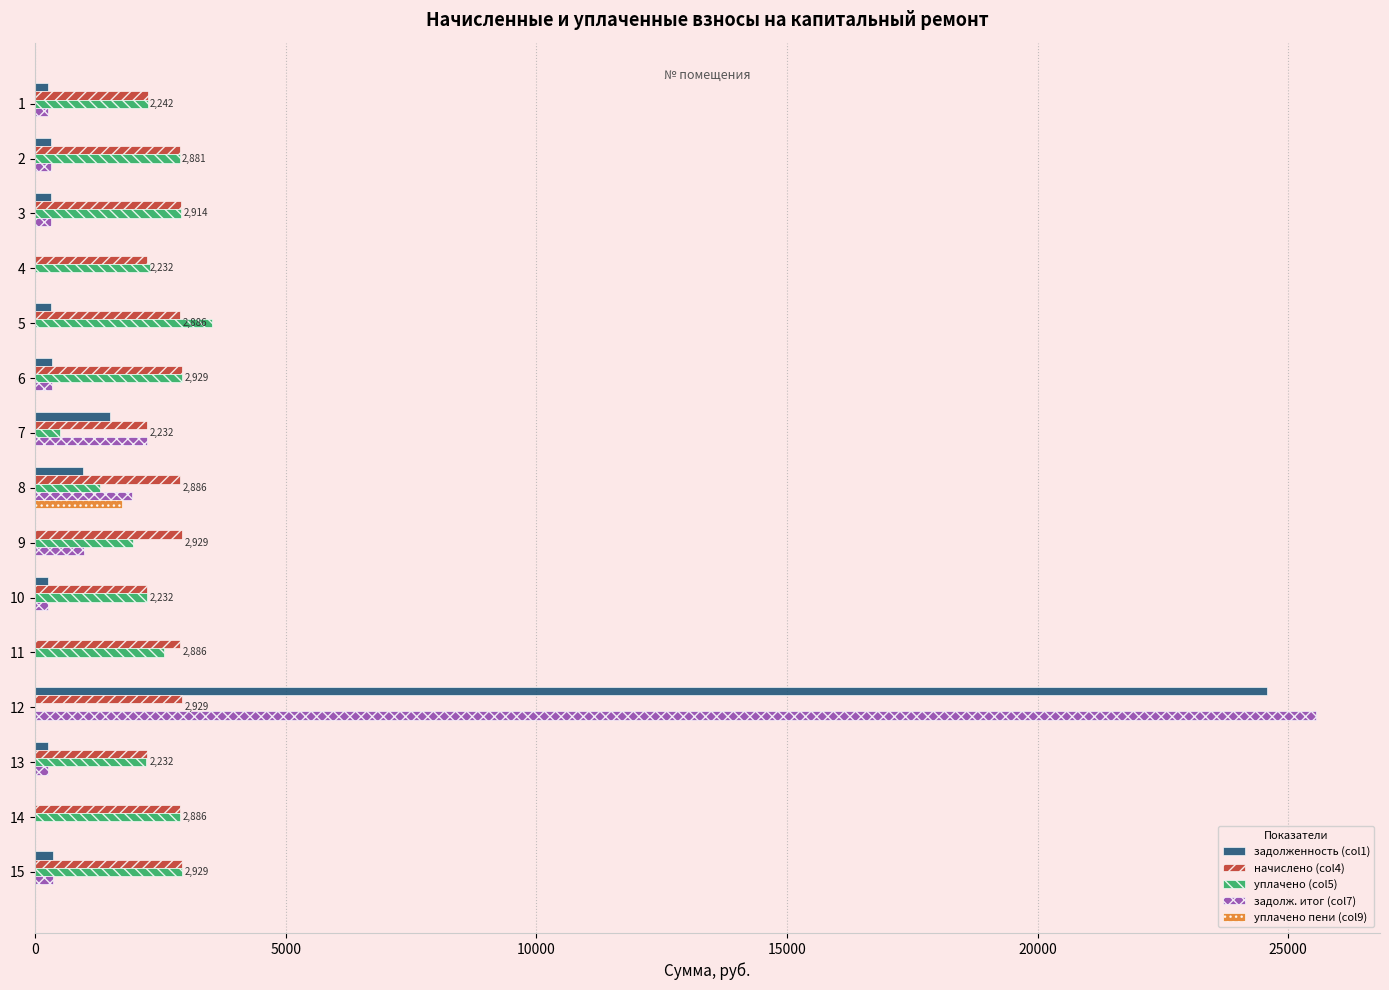

How many values in the задолж. итог (col7) series exceed 320?

8